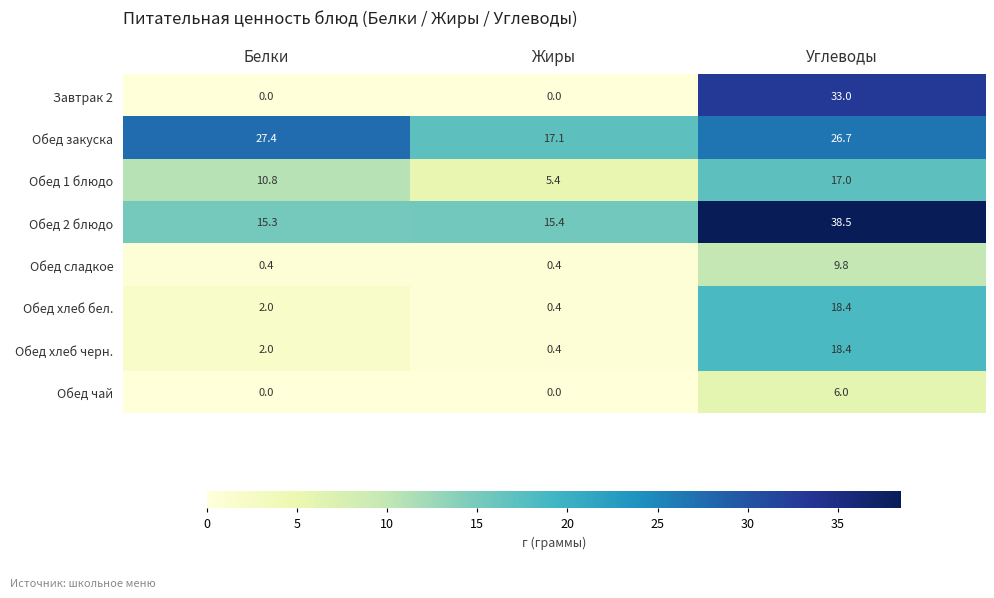

At which category is the sum across all series the highest?

Углеводы